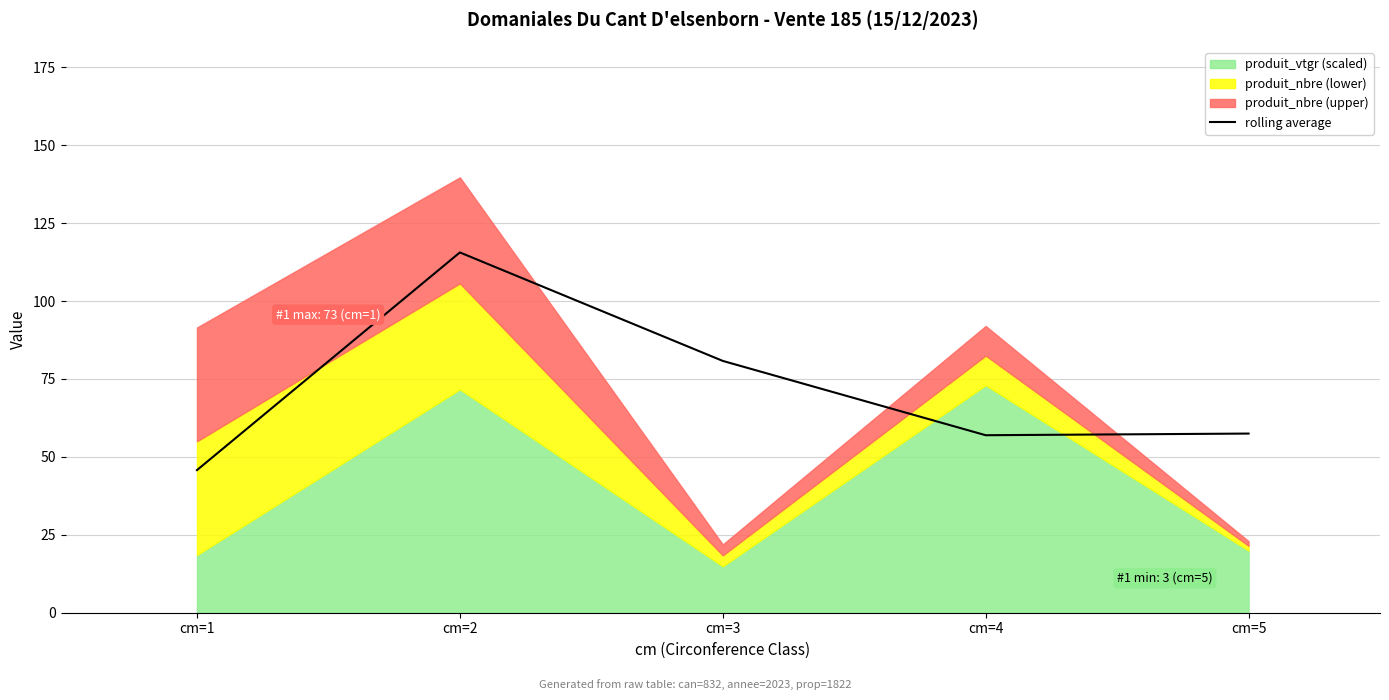

True or false: rolling average has a value of 17.9 at cm=5.

False